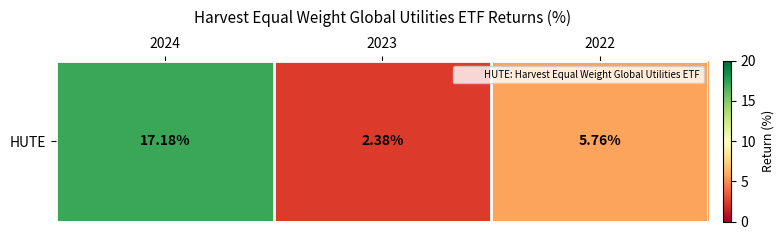

Count the number of categories in the chart.

3